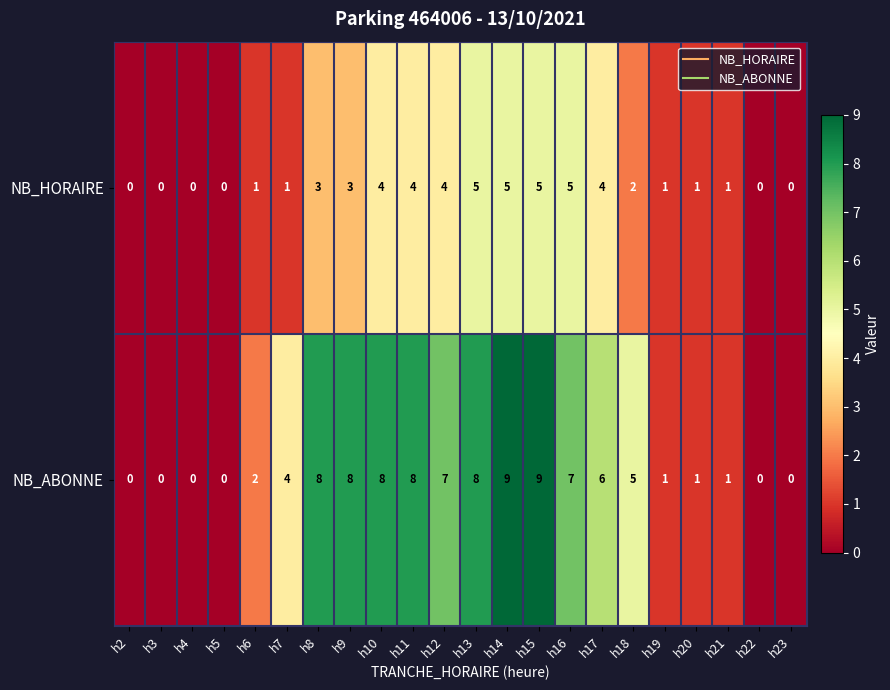

The value of NB_HORAIRE at h18 is 1. True or false?

False